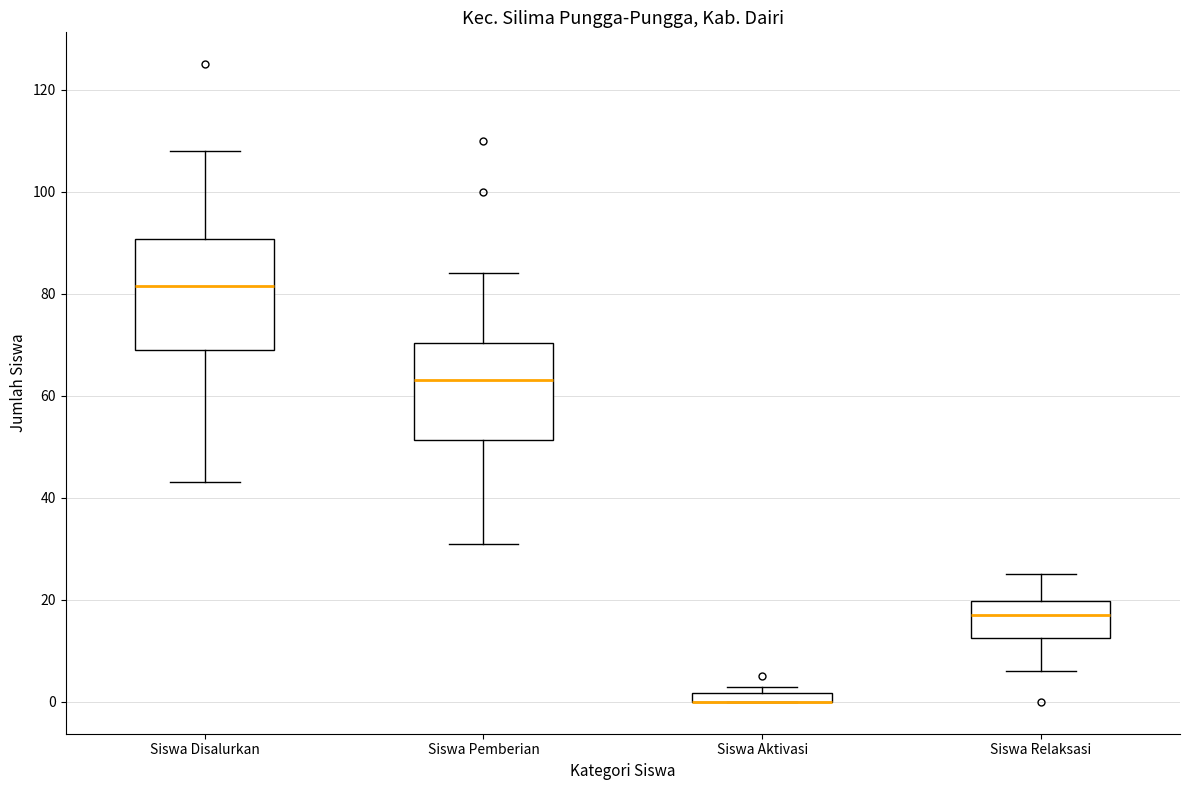

Where does the median line of the box for Siswa Pemberian sit on the y-axis? The values are not printed on the chart, so give them approximately, as read against the axis.

64